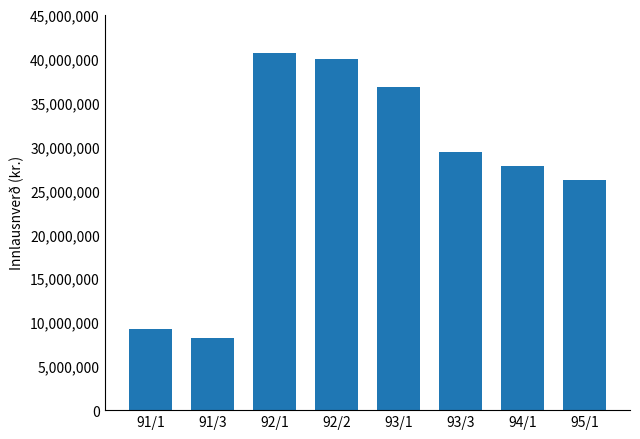

What is the minimum value shown in the chart?

8244880